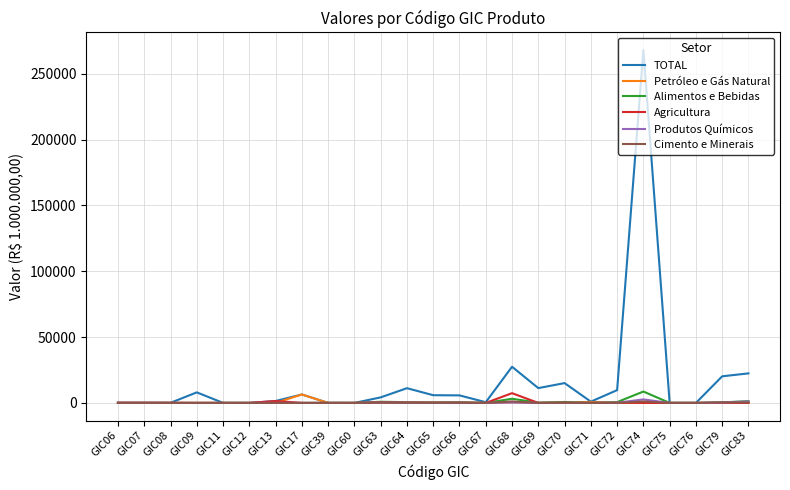

The value of Alimentos e Bebidas at GIC74 is 8641.2. True or false?

True